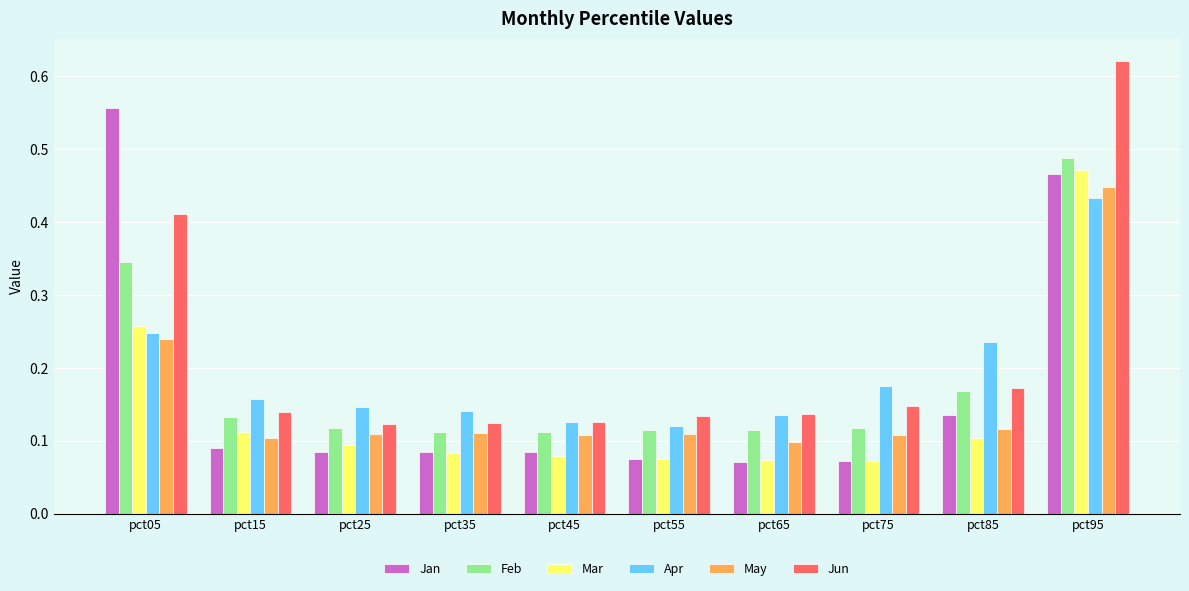

What are all the series names shown in the legend?

Jan, Feb, Mar, Apr, May, Jun